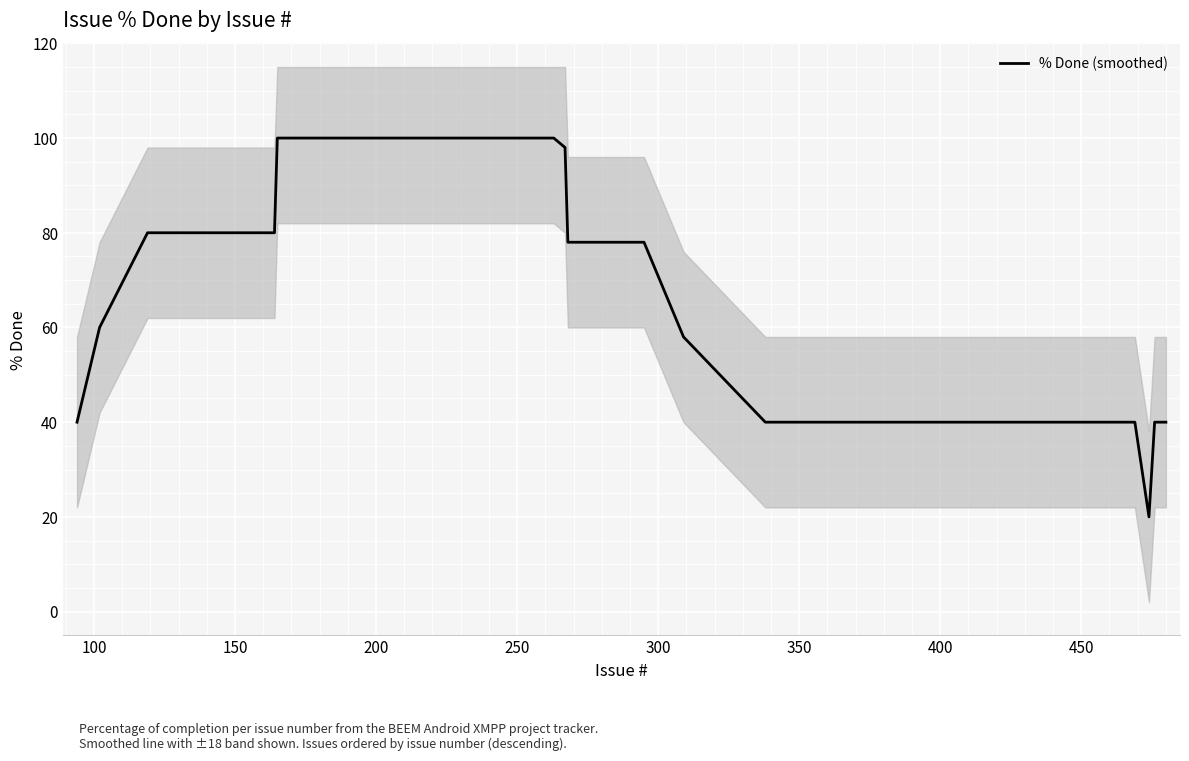

What is the value of the 12th point from the left?

40